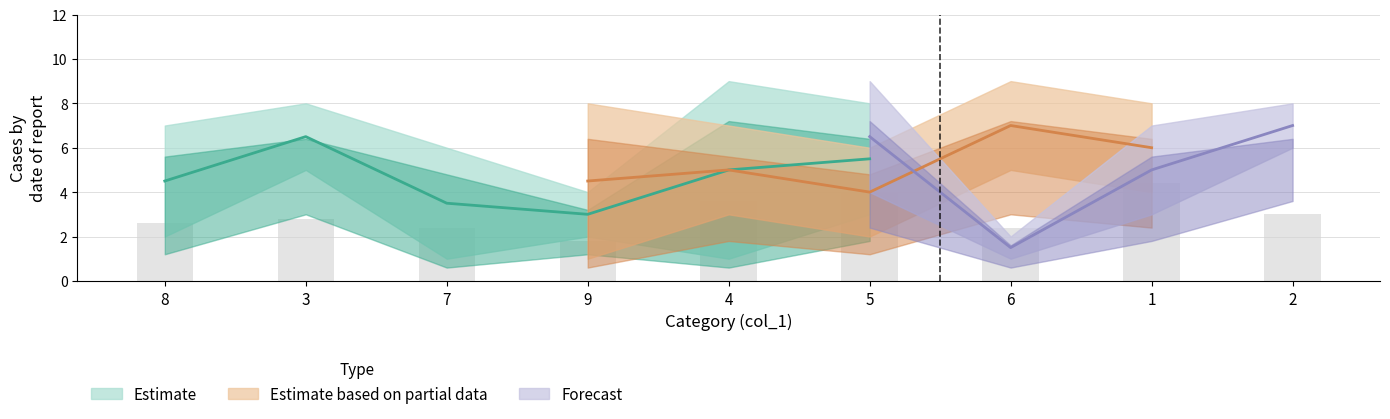

How many col_7 values are between 3 and 7?

5